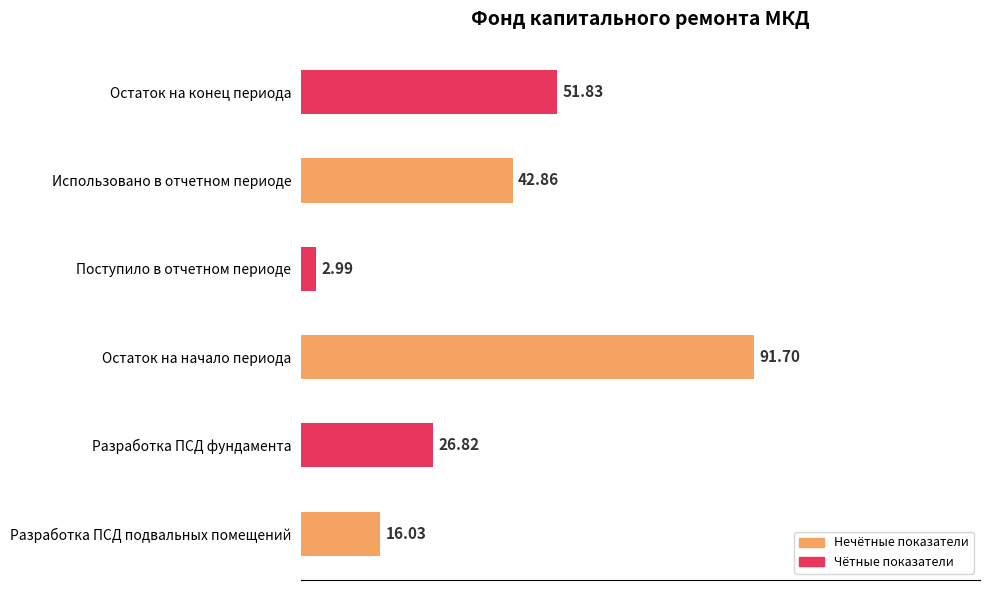

List the labels in order of value, smallest first.

Поступило в отчетном периоде, Разработка ПСД подвальных помещений, Разработка ПСД фундамента, Использовано в отчетном периоде, Остаток на конец периода, Остаток на начало периода